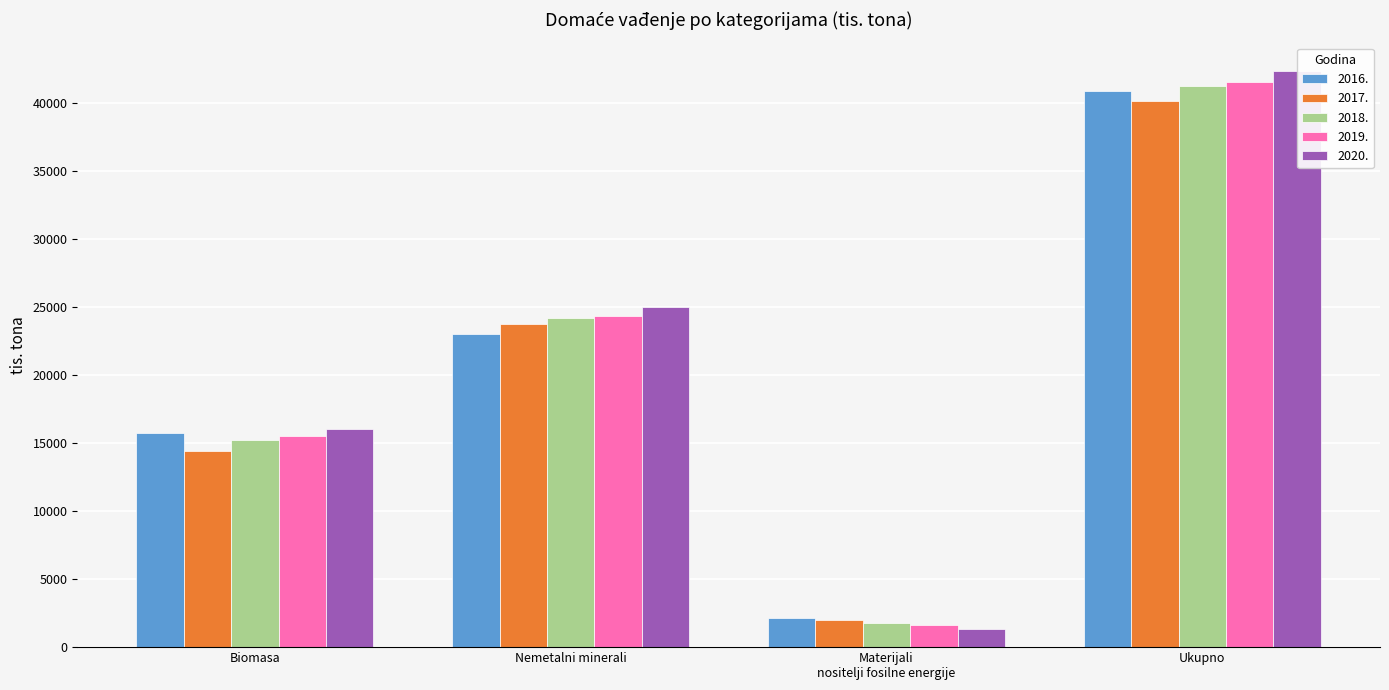

The value of 2017. at Ukupno is 40177. True or false?

True